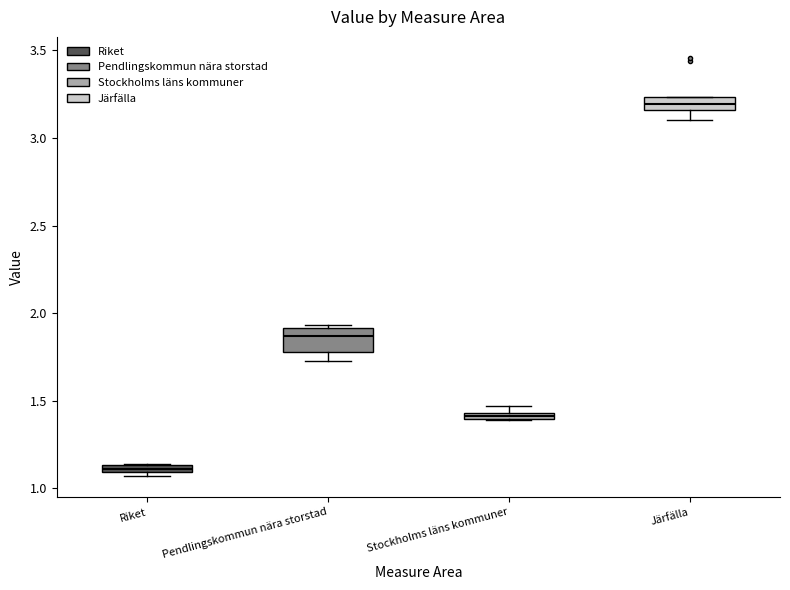

Which box's median line is the highest?

Järfälla